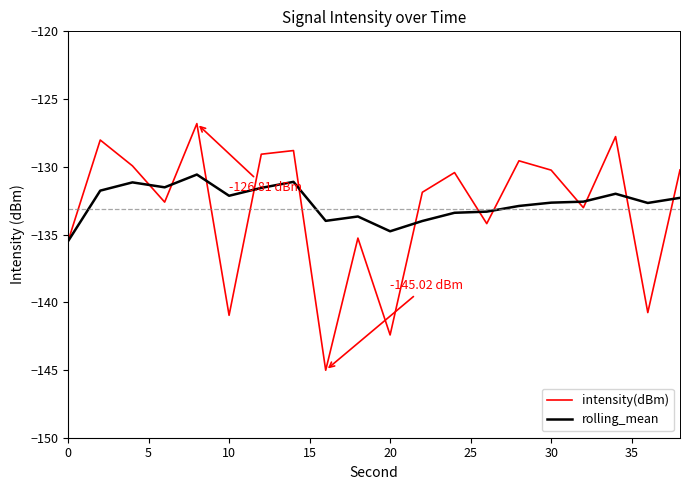

Which series has the largest range (max minus min)?

intensity(dBm)